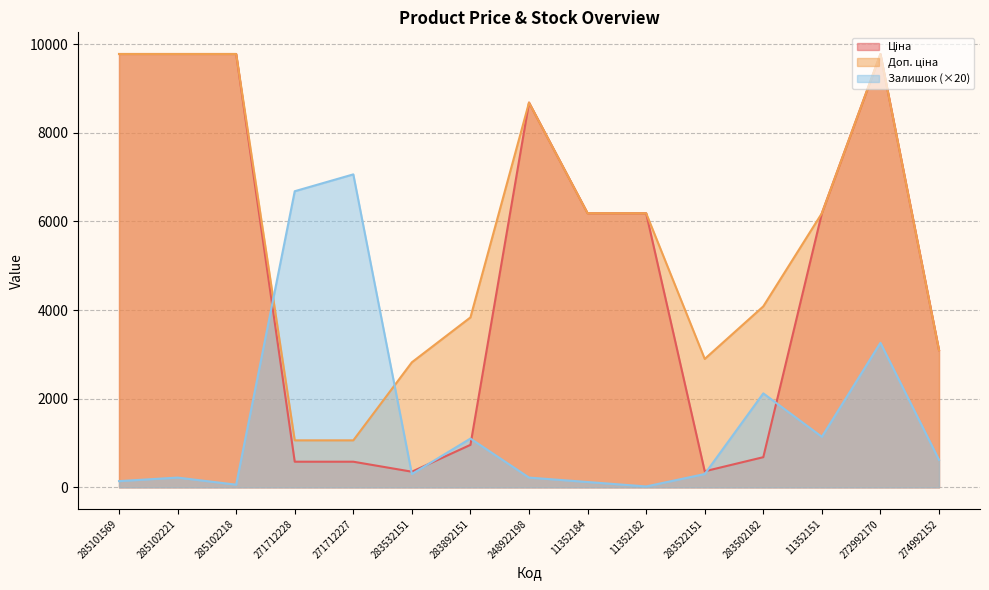

What is the total value across all series at 11352182?

12385.1